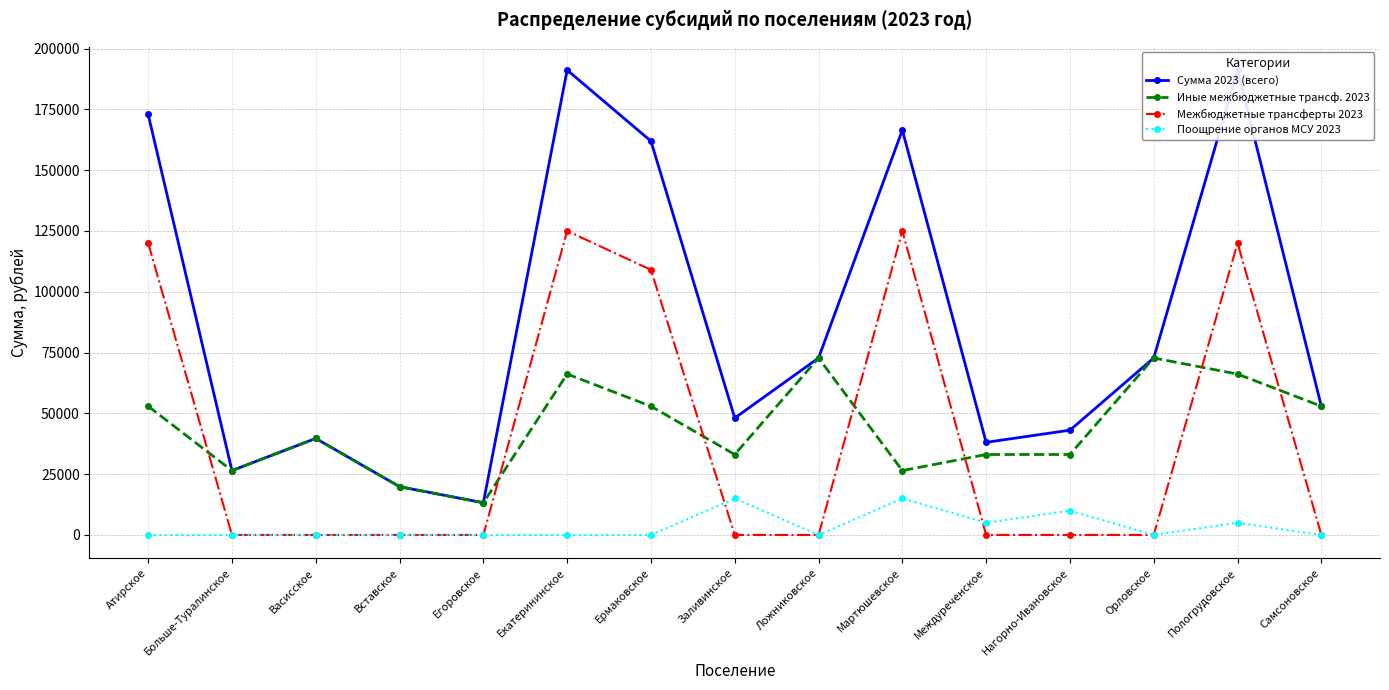

Where is the first local minimum for Иные межбюджетные трансф. 2023?

Больше-Туралинское